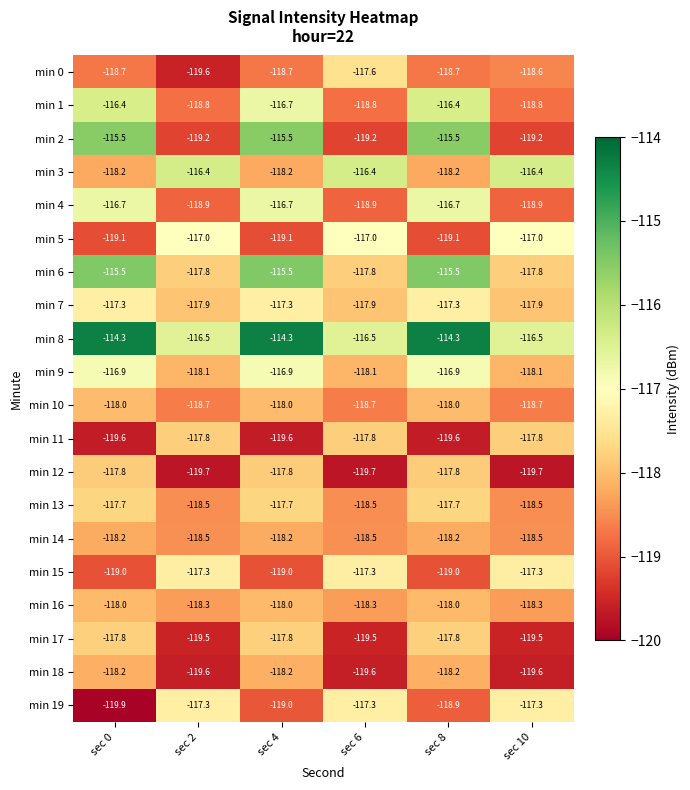

What is the minimum value shown in the chart?

-119.9